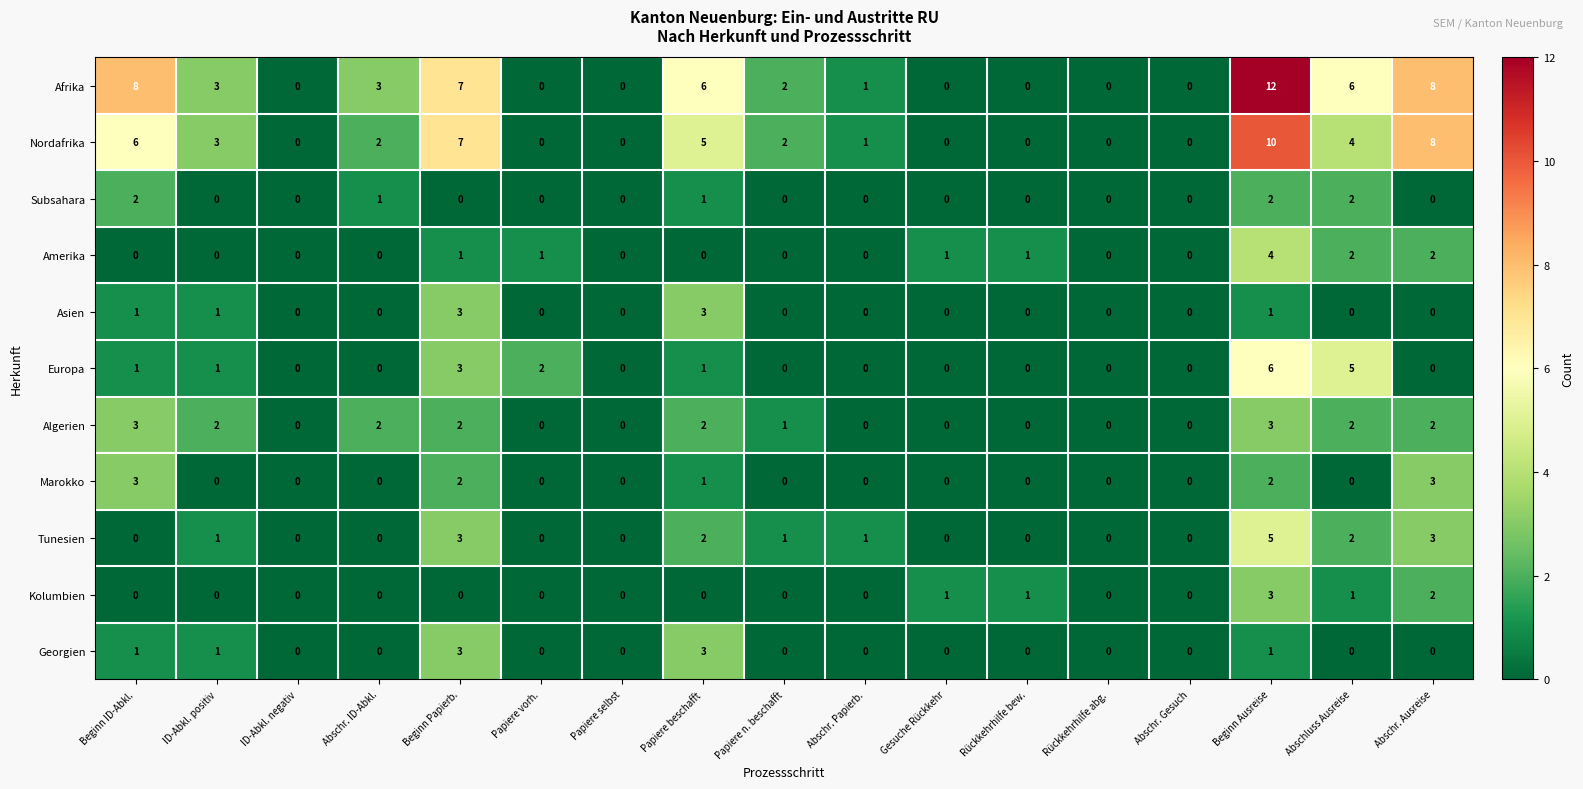

How many series are shown in this chart?

11